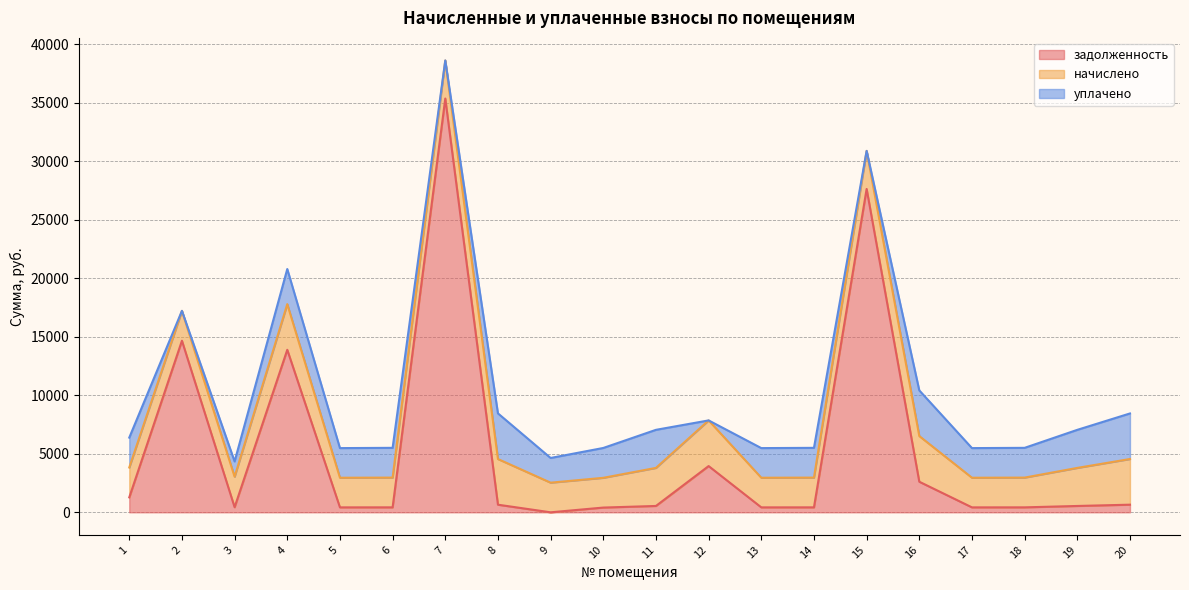

The начислено series shows 2552.2 at 1. True or false?

True